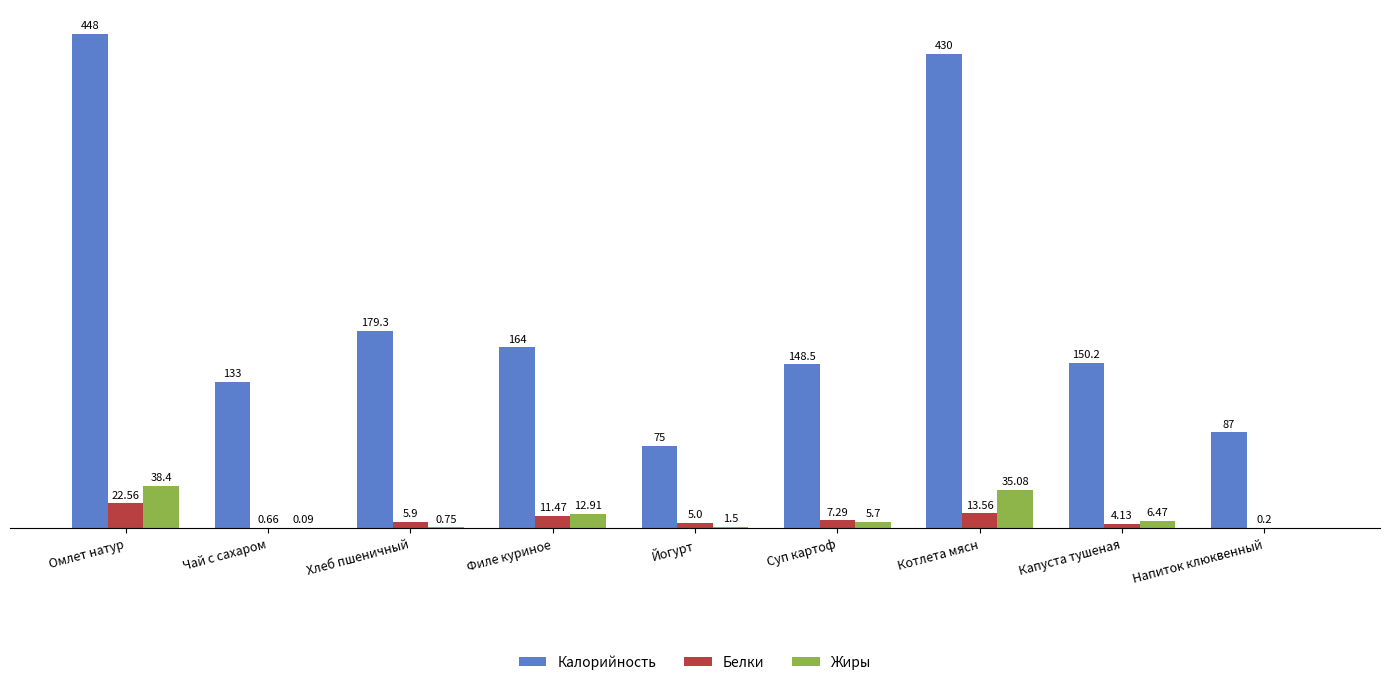

What are all the series names shown in the legend?

Калорийность, Белки, Жиры